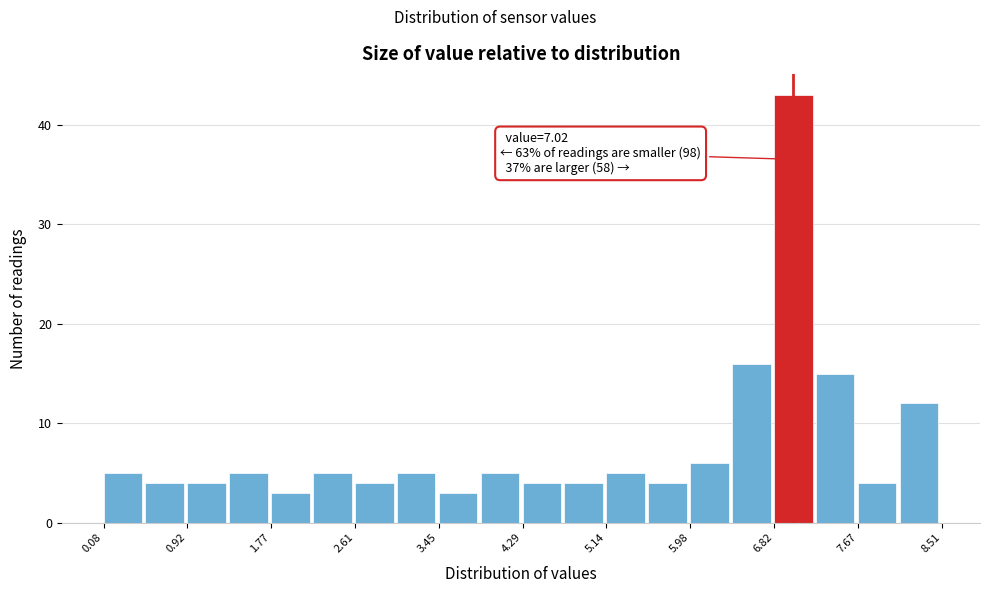

Which range on the x-axis has the tallest bar?

6.8 to 7.2